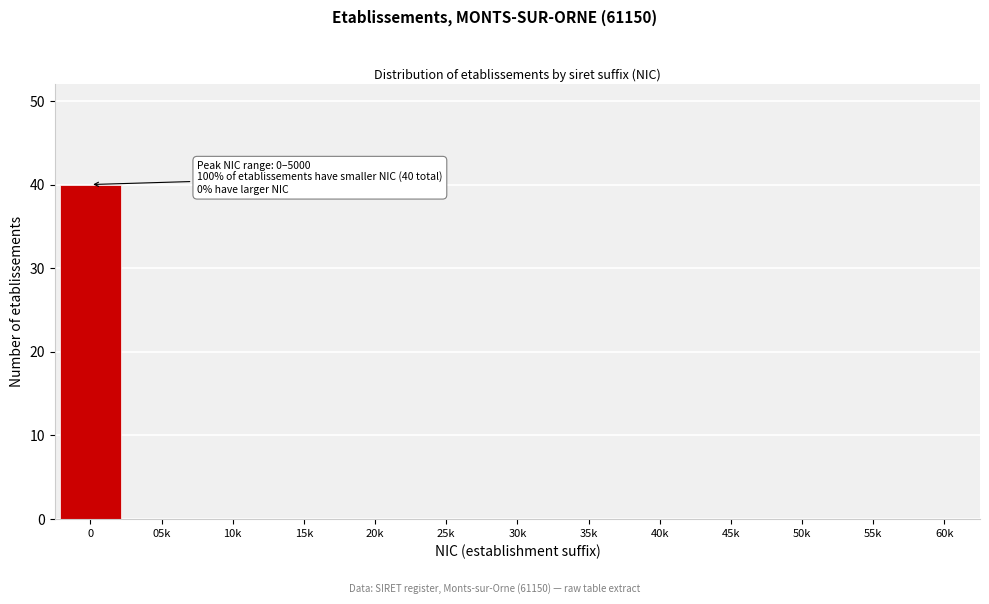

Reading right to left, list all the values displayed in this chart.

60k=0	55k=0	50k=0	45k=0	40k=0	35k=0	30k=0	25k=0	20k=0	15k=0	10k=0	05k=0	0=40